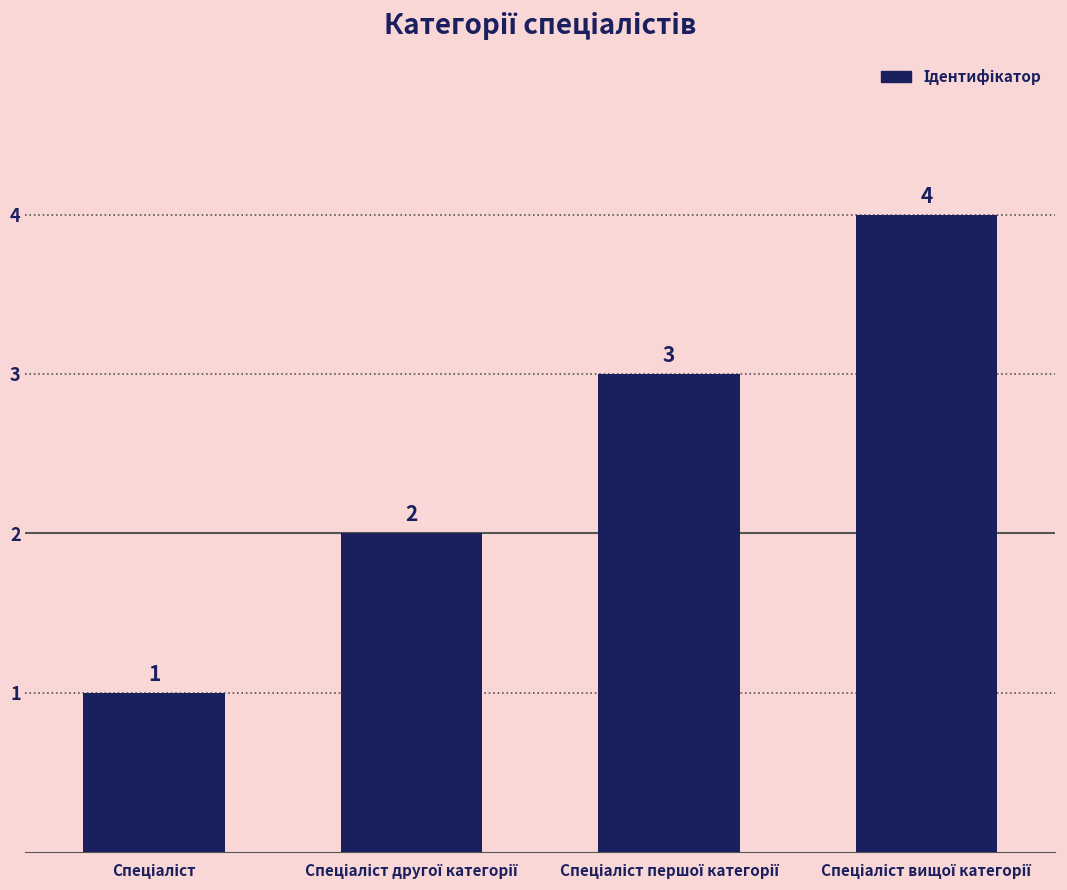

What is the difference between the maximum and minimum values?

3